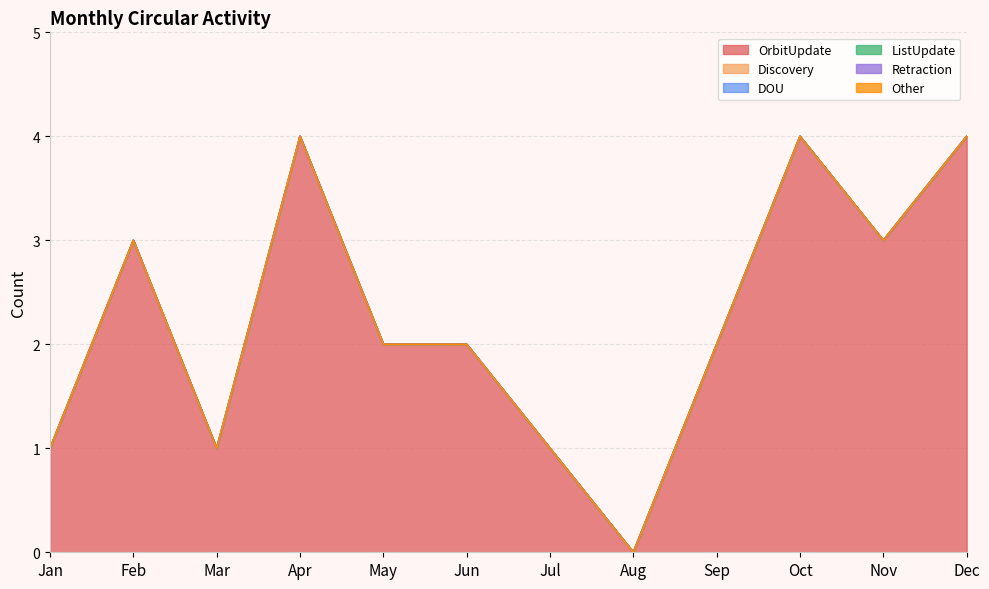

How many data points in OrbitUpdate are less than 2?

4